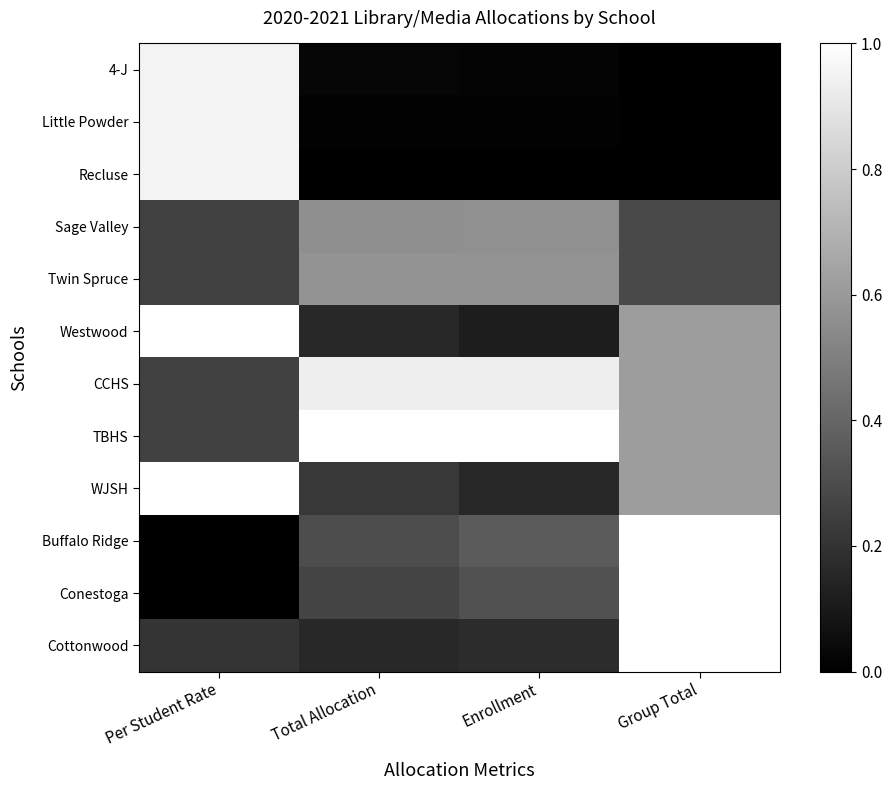

Reading left to right, what are all the values shown in this chart?

4-J: Per Student Rate=1.0	Total Allocation=0.0	Enrollment=0.0	Group Total=0.0
Little Powder: Per Student Rate=1.0	Total Allocation=0.0	Enrollment=0.0	Group Total=0.0
Recluse: Per Student Rate=1.0	Total Allocation=0.0	Enrollment=0.0	Group Total=0.0
Sage Valley: Per Student Rate=0.3	Total Allocation=0.6	Enrollment=0.6	Group Total=0.3
Twin Spruce: Per Student Rate=0.3	Total Allocation=0.6	Enrollment=0.6	Group Total=0.3
Westwood: Per Student Rate=1.0	Total Allocation=0.2	Enrollment=0.1	Group Total=0.6
CCHS: Per Student Rate=0.3	Total Allocation=0.9	Enrollment=0.9	Group Total=0.6
TBHS: Per Student Rate=0.3	Total Allocation=1.0	Enrollment=1.0	Group Total=0.6
WJSH: Per Student Rate=1.0	Total Allocation=0.2	Enrollment=0.2	Group Total=0.6
Buffalo Ridge: Per Student Rate=0.0	Total Allocation=0.3	Enrollment=0.4	Group Total=1.0
Conestoga: Per Student Rate=0.0	Total Allocation=0.3	Enrollment=0.3	Group Total=1.0
Cottonwood: Per Student Rate=0.2	Total Allocation=0.2	Enrollment=0.2	Group Total=1.0